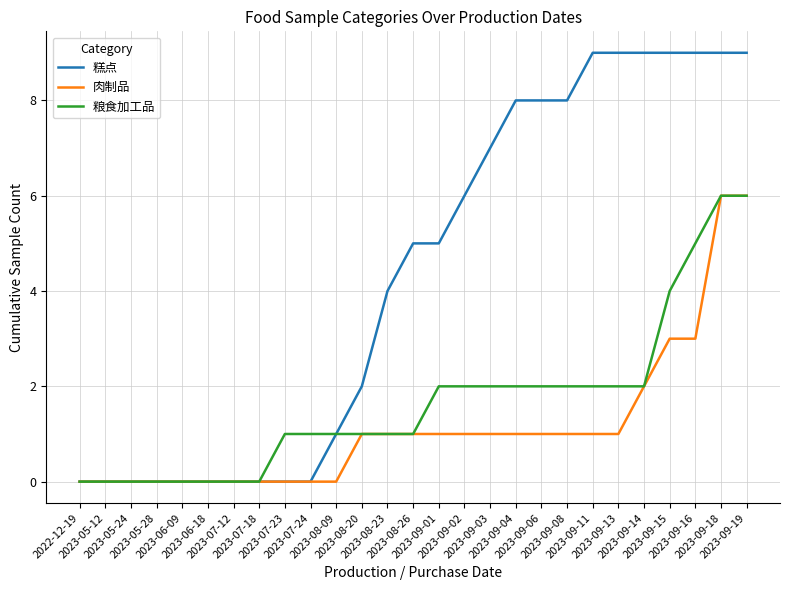

What is the maximum value shown in the chart?

9